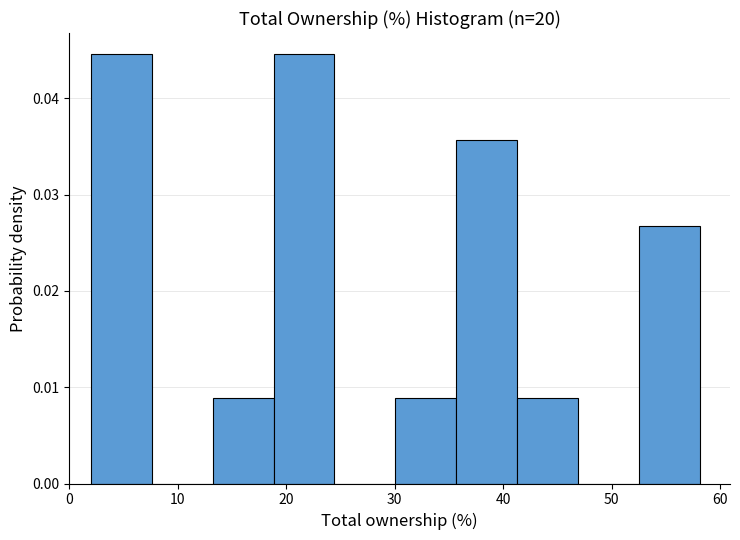

Reading left to right, list every bar in this chart as the range it spans on the x-axis followed by its height. Neither the bar edges nor the heights are printed on the chart, so give them approximately, as read against the axes.

2 to 8: 0.045
8 to 13: 0
13 to 19: 0.009
19 to 24: 0.045
24 to 30: 0
30 to 36: 0.009
36 to 41: 0.036
41 to 47: 0.009
47 to 52: 0
52 to 58: 0.027